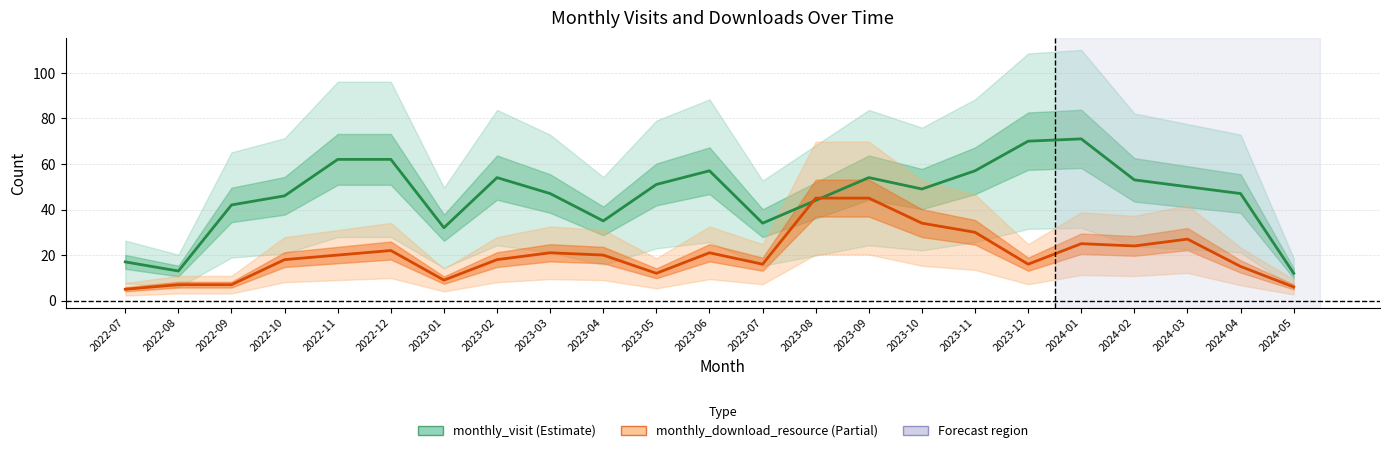

What is the difference between the maximum and minimum values in the monthly_visit series?

59